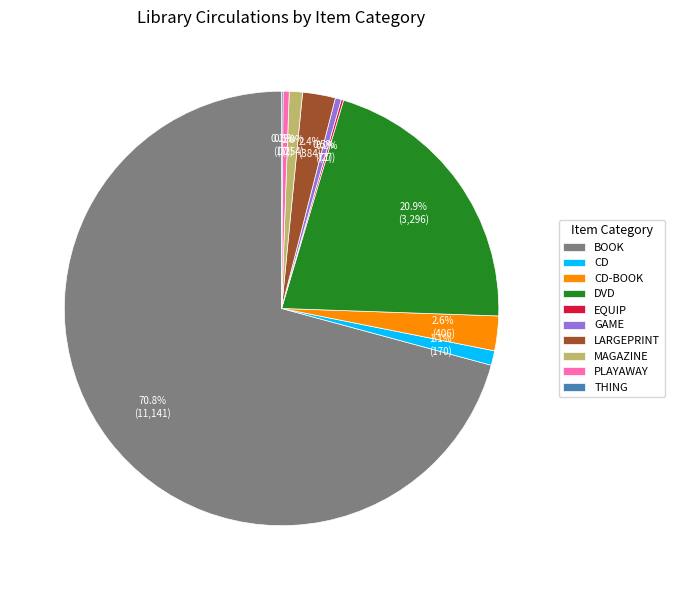

To the nearest percent, what portion does CD-BOOK represent?

3%